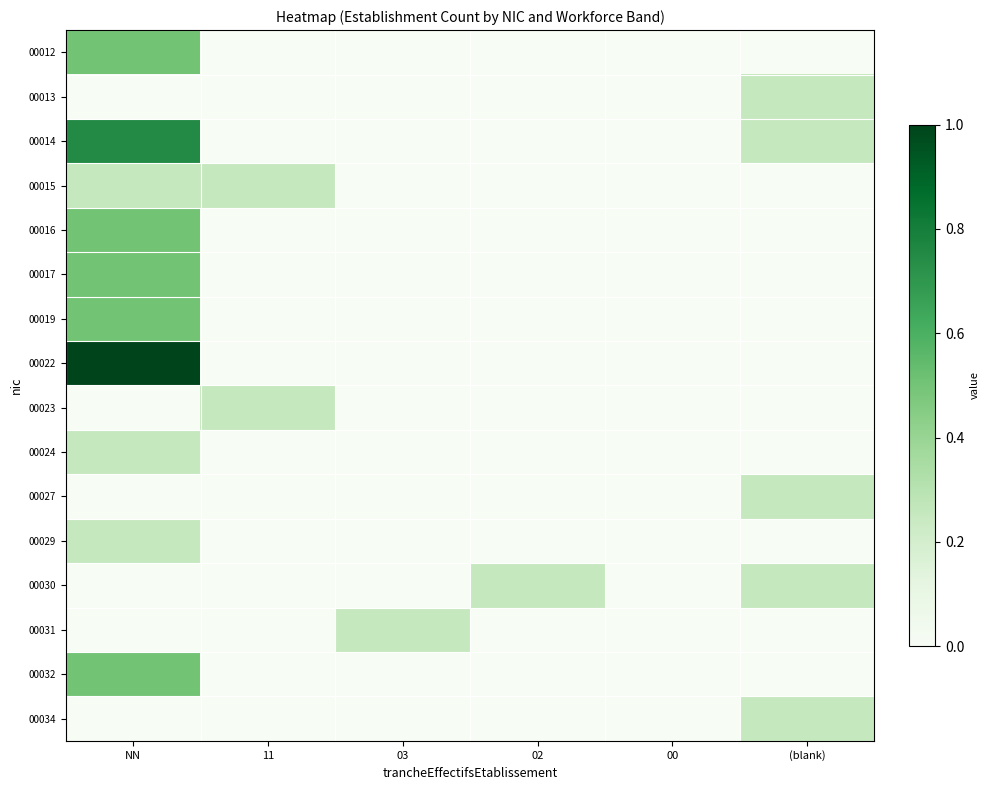

Which category has the lowest value across all series?

11